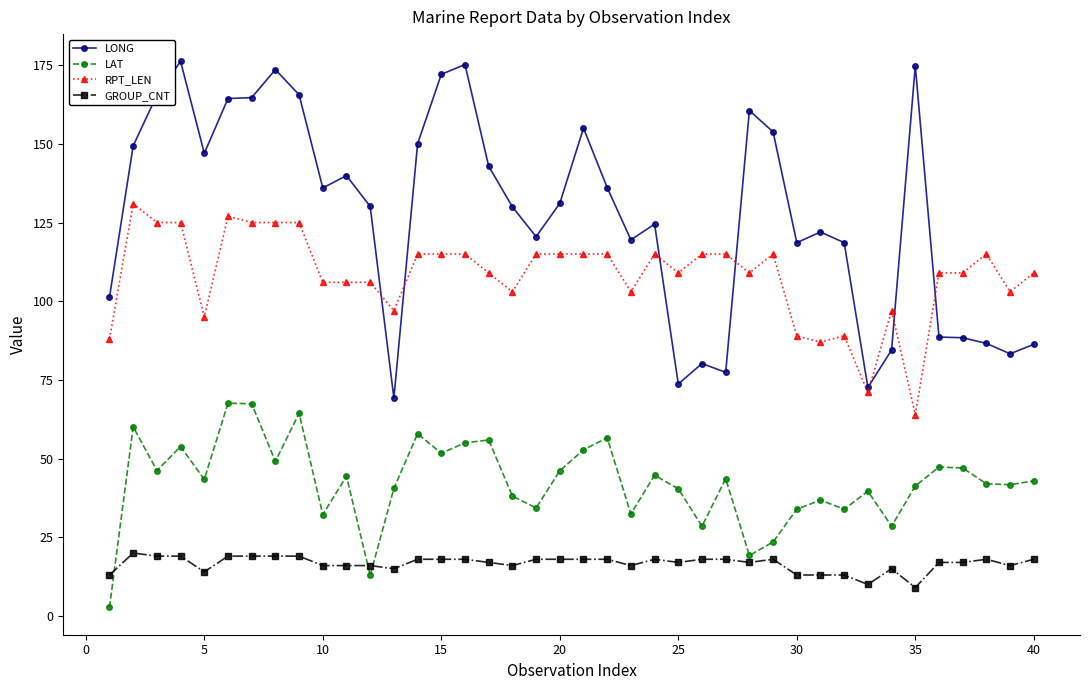

What is the sum of all LONG values?

5109.8